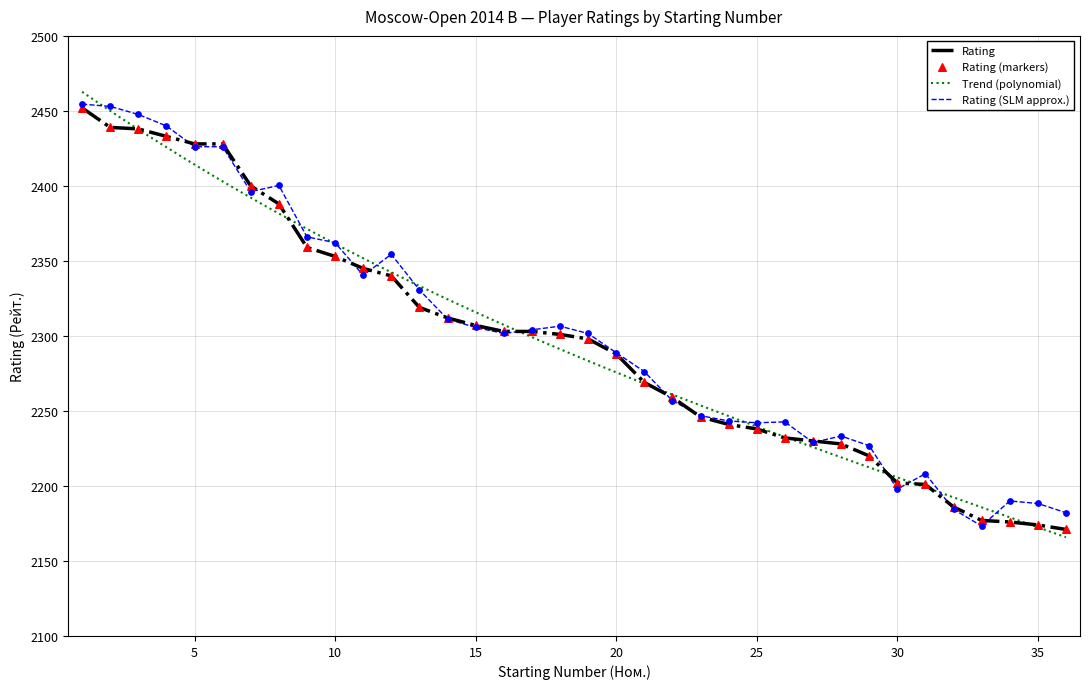

Approximately how many times larger is the value at 11 compared to 26?

1.1